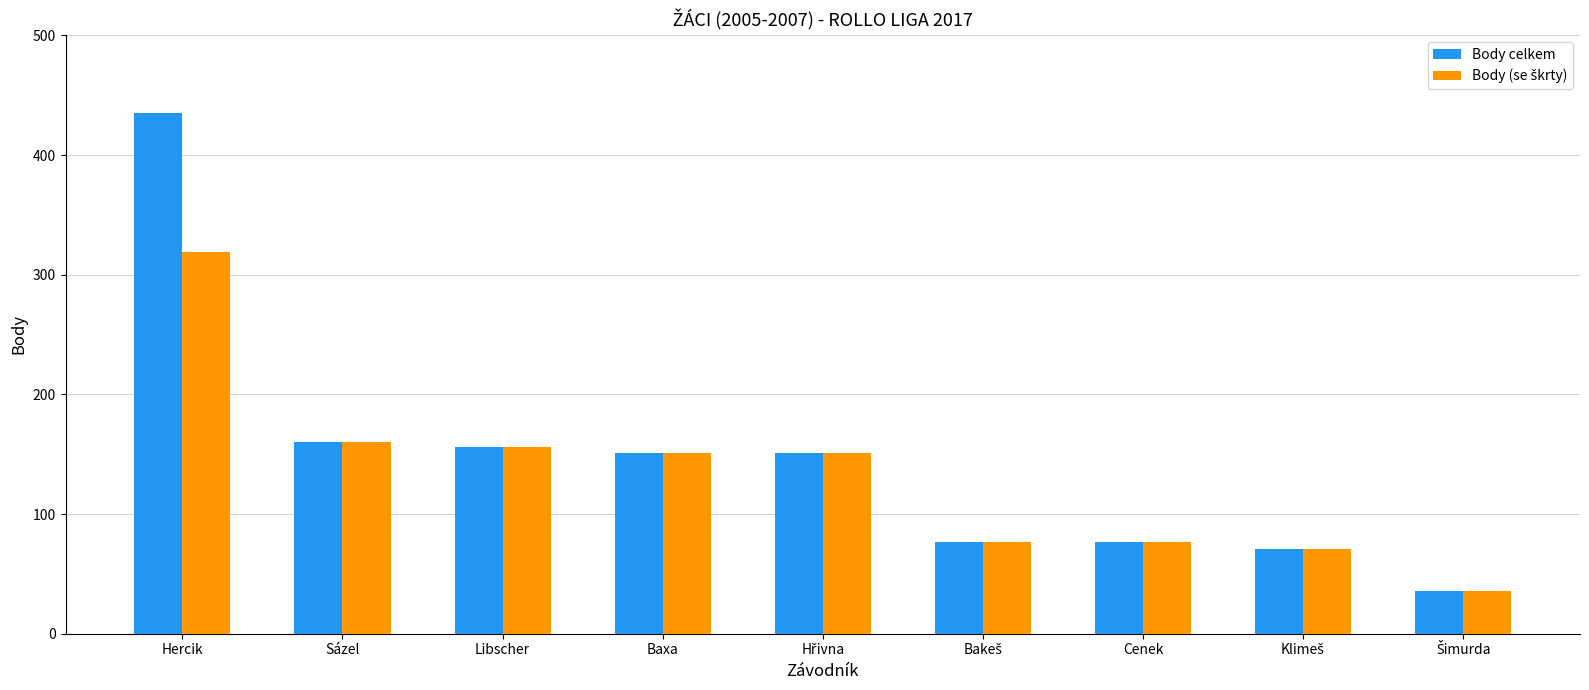

Which series has the largest range (max minus min)?

Body celkem